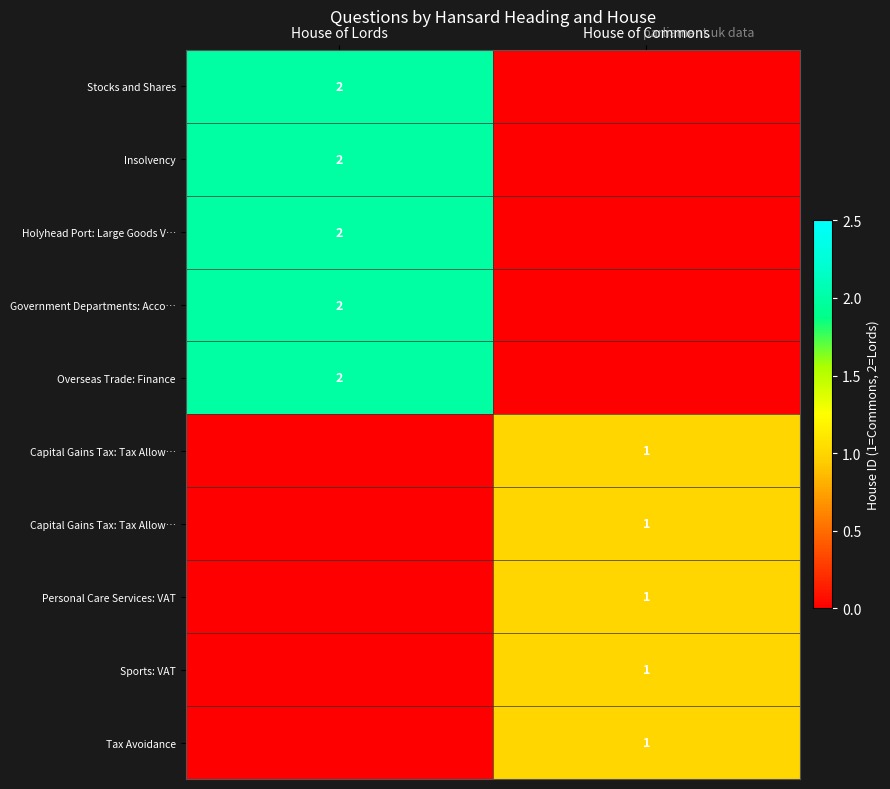

Between House of Lords and House of Commons, which is larger?

House of Lords